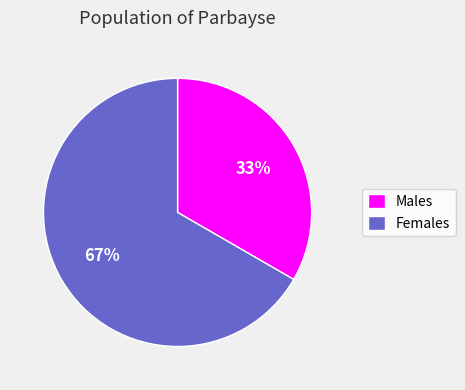

To the nearest percent, what percentage of the pie is Females?

67%